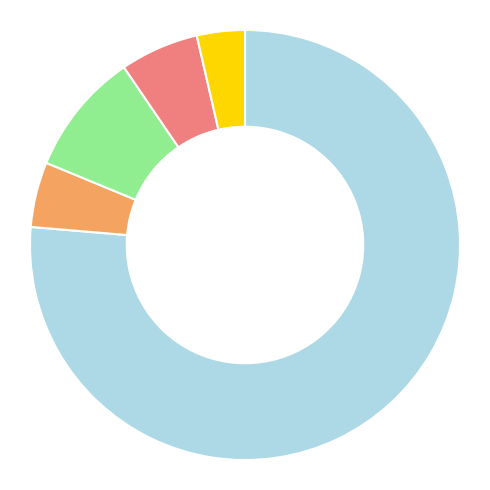

Does any single category account for the majority?

Yes